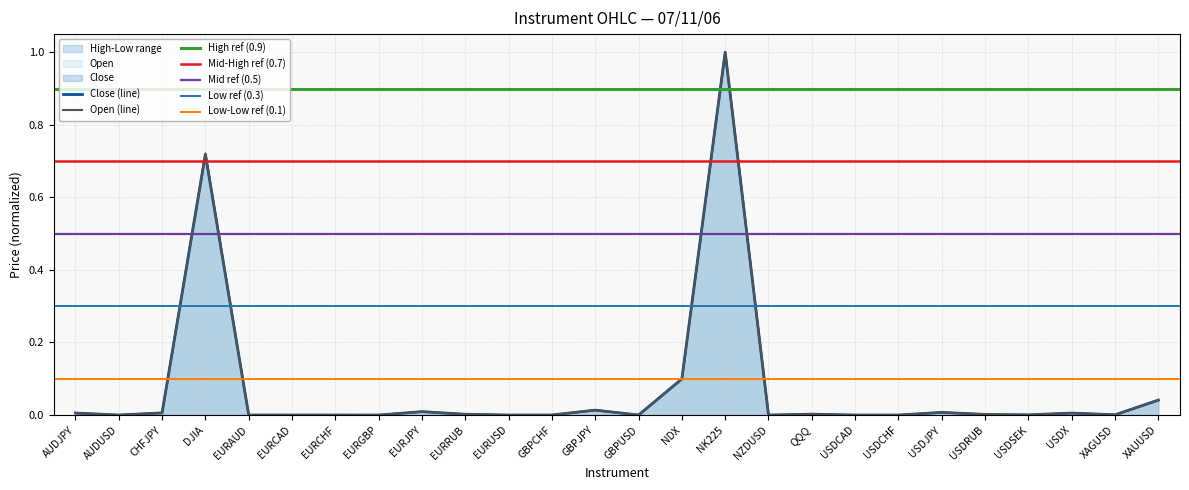

How many intersections are there between High and Open?

6